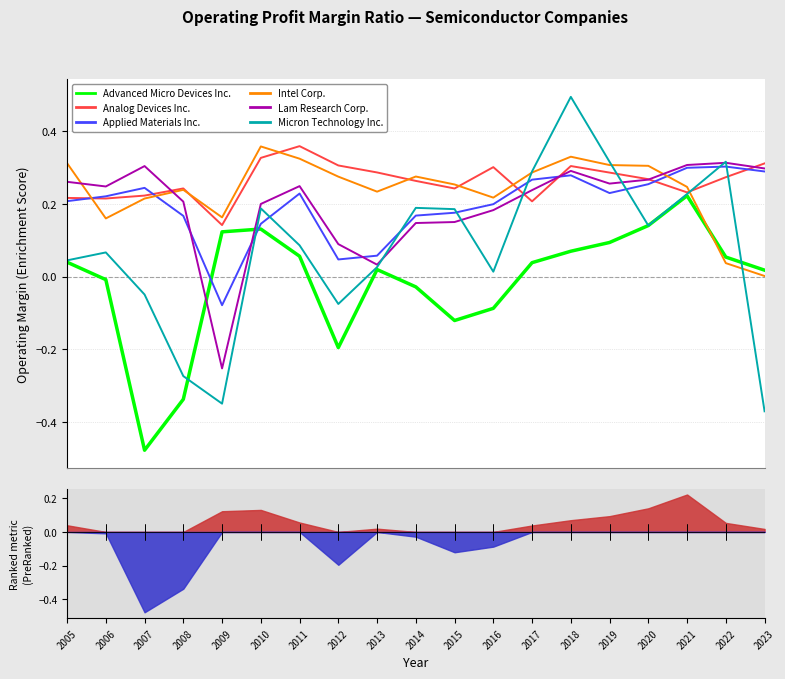

In Applied Materials Inc., how many points are higher than both neighbors (excluding endpoints)?

4